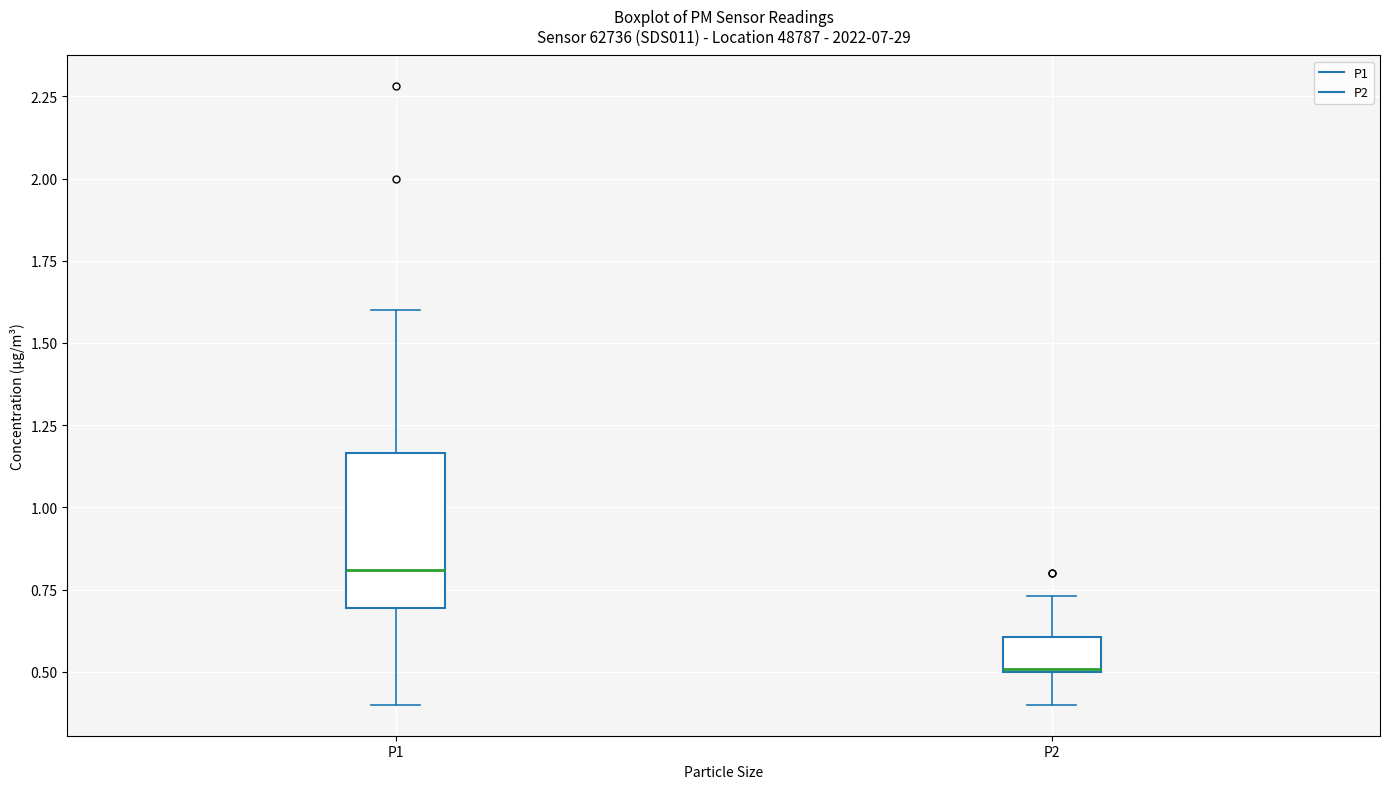

Comparing the boxes themselves (not the whiskers), which one is the tallest?

P1